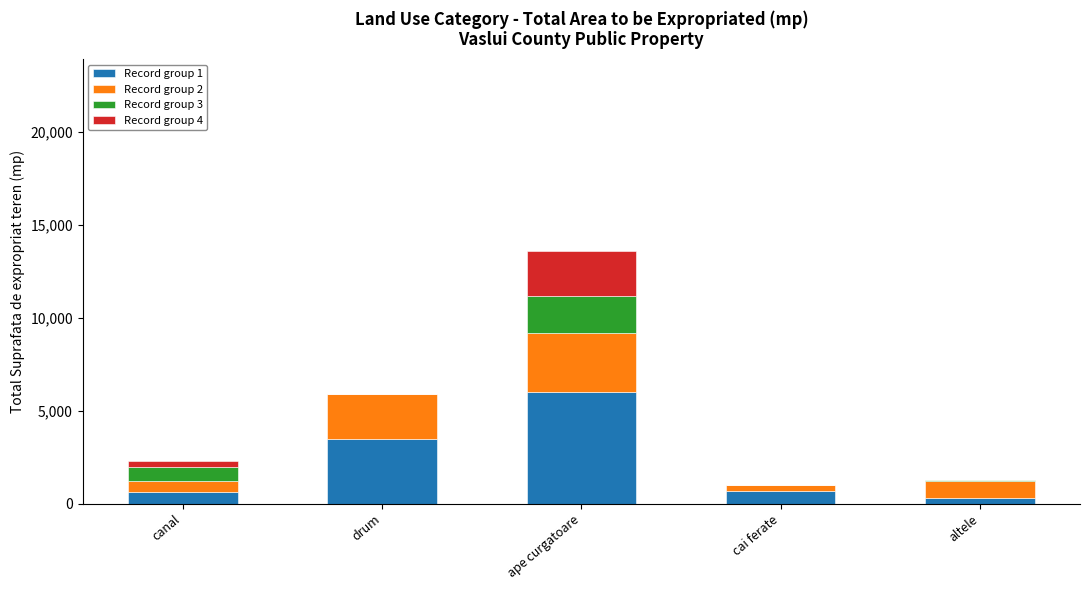

Are the bars grouped side by side (vs. stacked)?

No